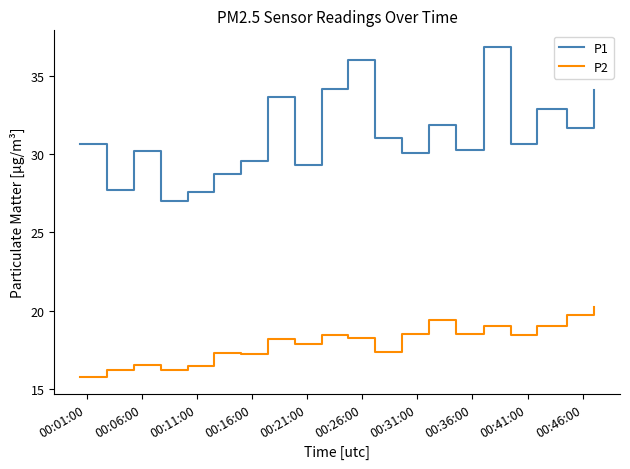

Which series has the largest total across all categories?

P1